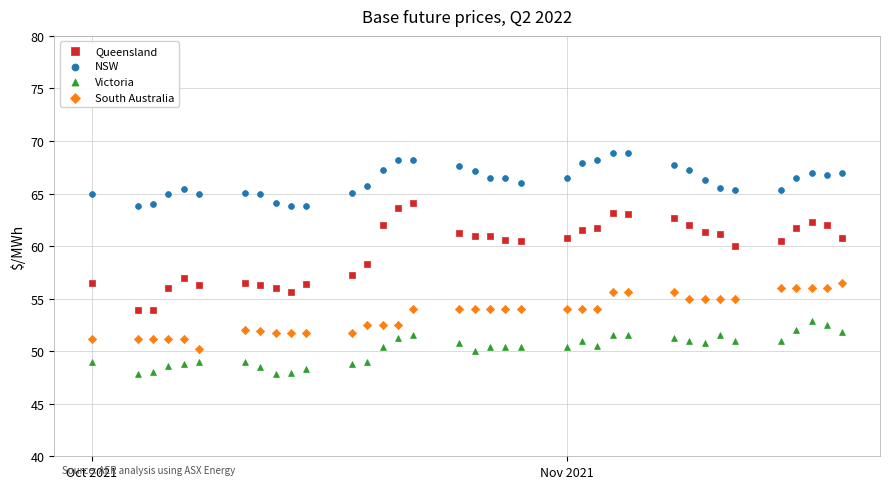

Across all data points, what is the range of X values (max minus min)?

49.0